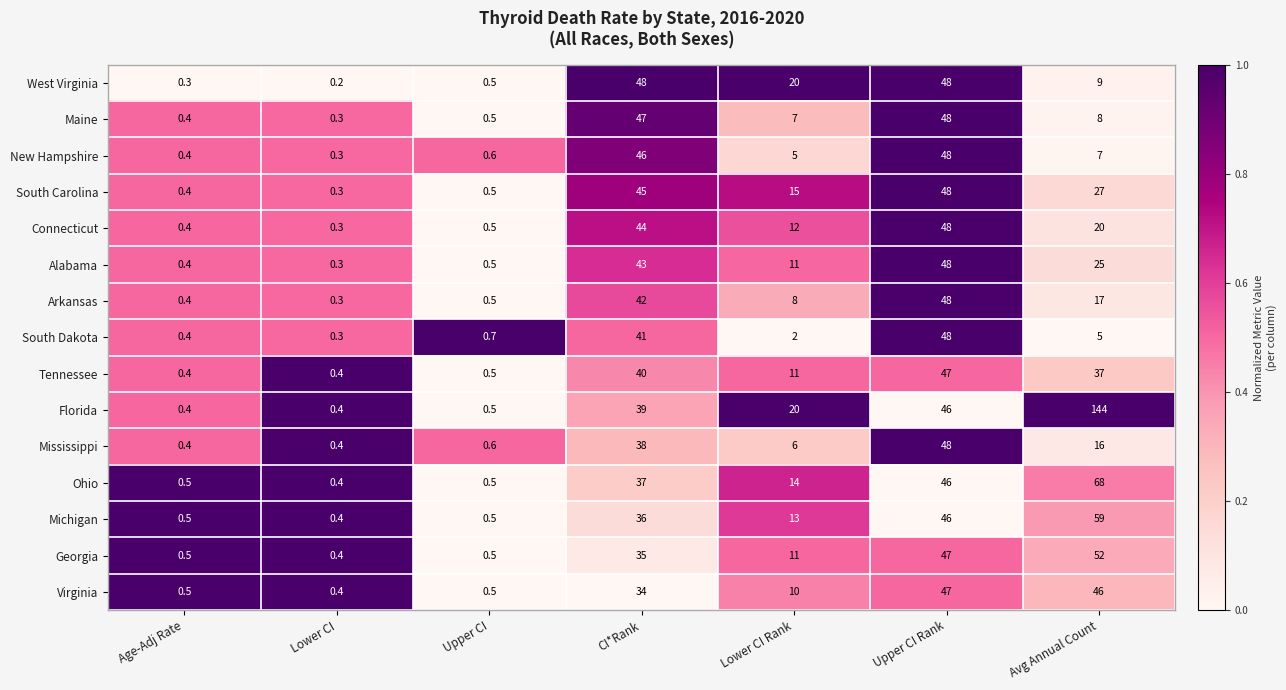

Between Age-Adj Rate and Lower CI Rank, which series saw the biggest shift?

West Virginia